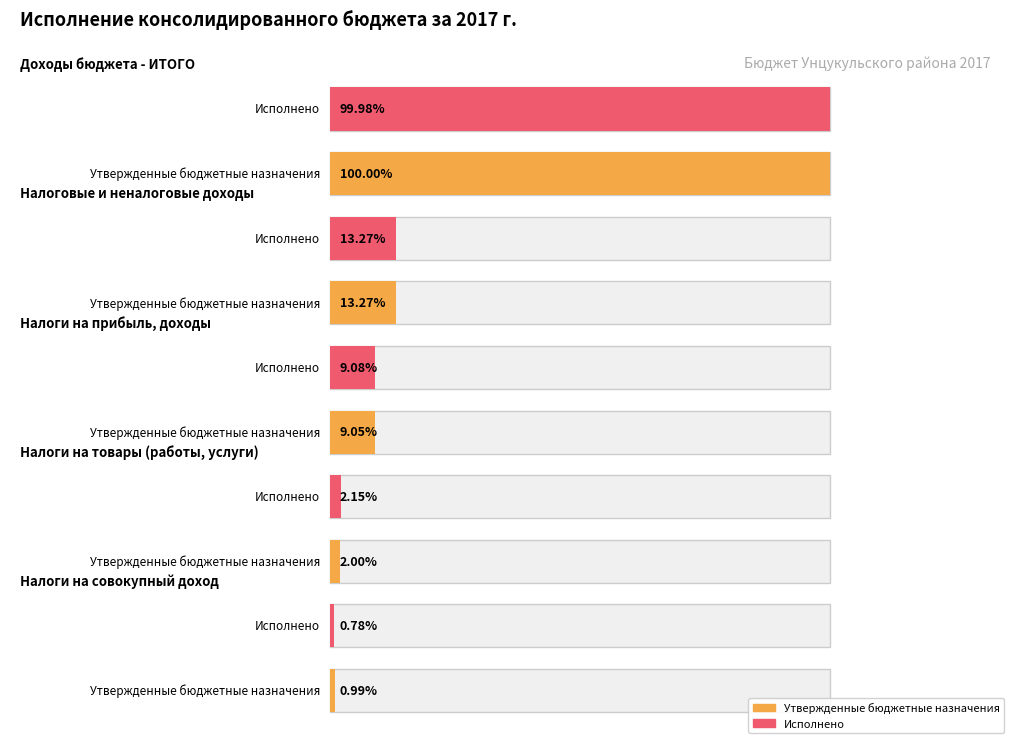

Which has a higher value, Доходы бюджета - ИТОГО or НАЛОГИ НА ТОВАРЫ (РАБОТЫ, УСЛУГИ)?

Доходы бюджета - ИТОГО